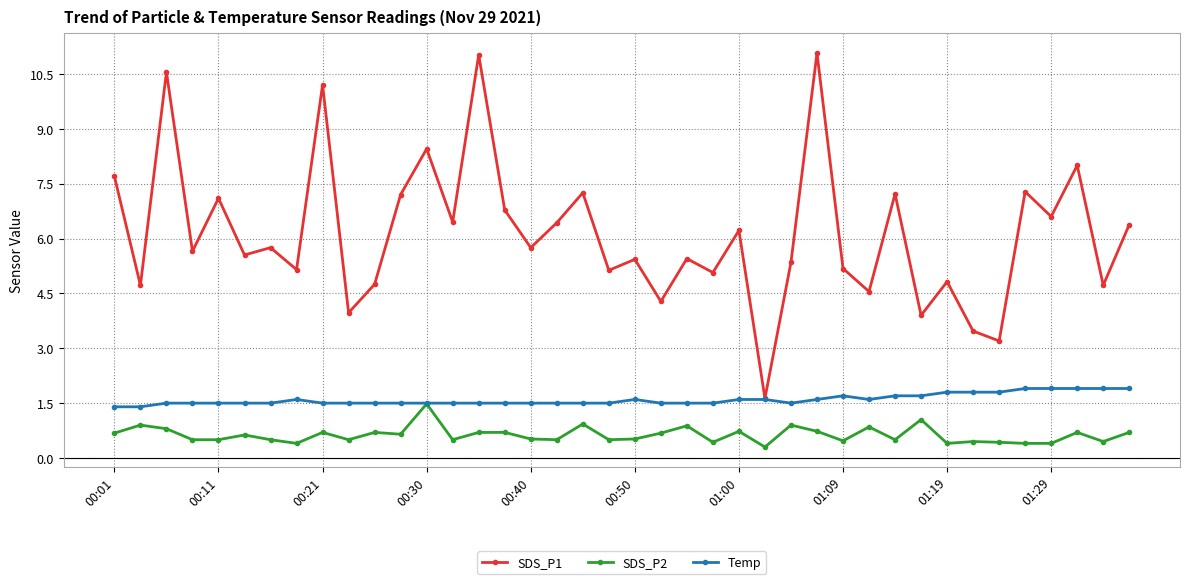

What is the value of the SDS_P1 point at the 35th from the left?

3.2